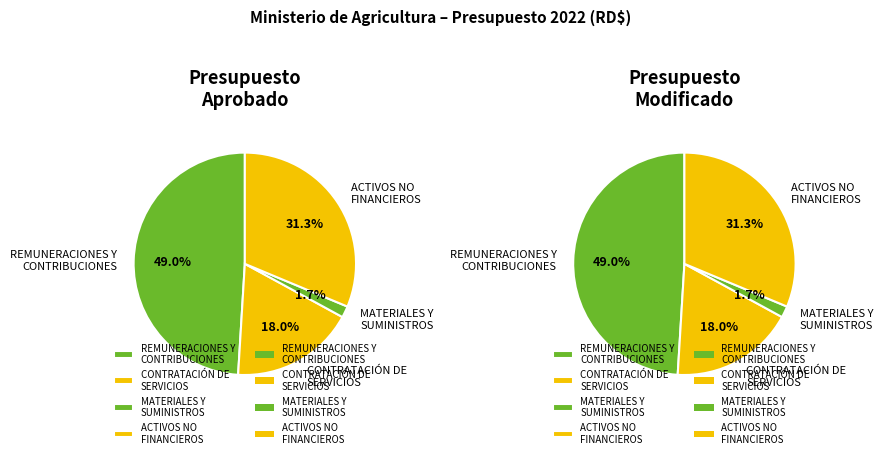

What percentage is the REMUNERACIONES Y CONTRIBUCIONES slice, to the nearest percent?

49%